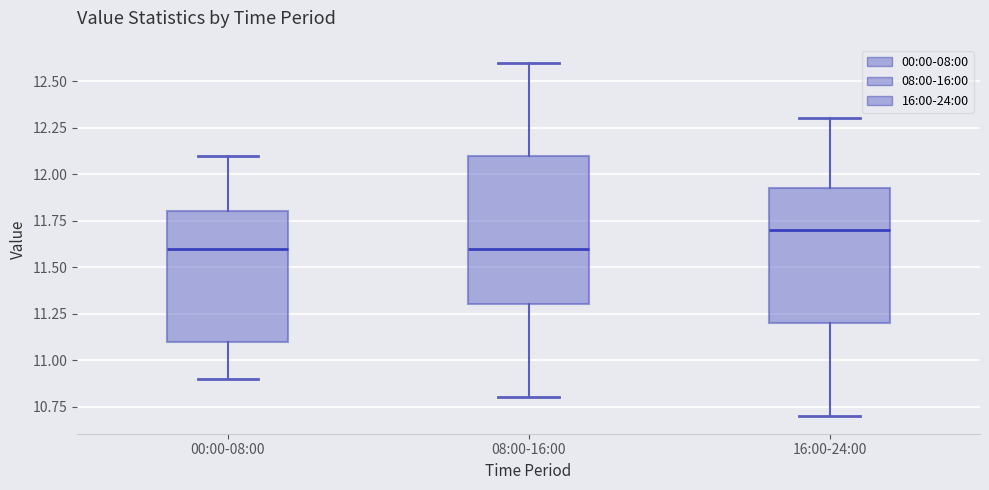

Reading left to right, transcribe this box plot: for each box, give where its median line is, the range the box spans, and where its two whiskers end, as read against the y-axis. The values are not printed on the chart, so give them approximately, as read against the axis.

00:00-08:00: median 11.60, box 11.10 to 11.80, whiskers 10.90 to 12.10
08:00-16:00: median 11.60, box 11.30 to 12.10, whiskers 10.80 to 12.60
16:00-24:00: median 11.70, box 11.20 to 11.95, whiskers 10.70 to 12.30